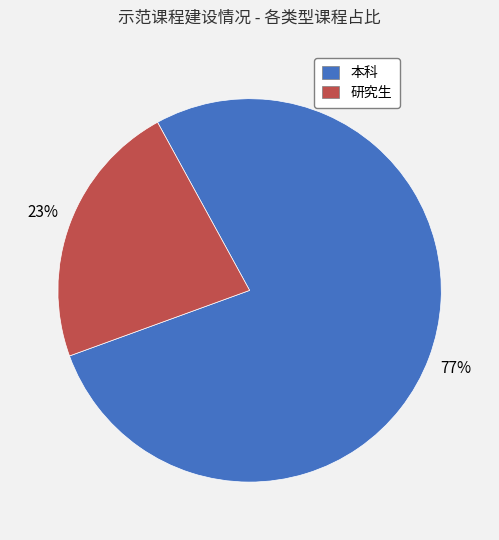

Do 研究生 and 本科 together represent more than half of the pie?

Yes